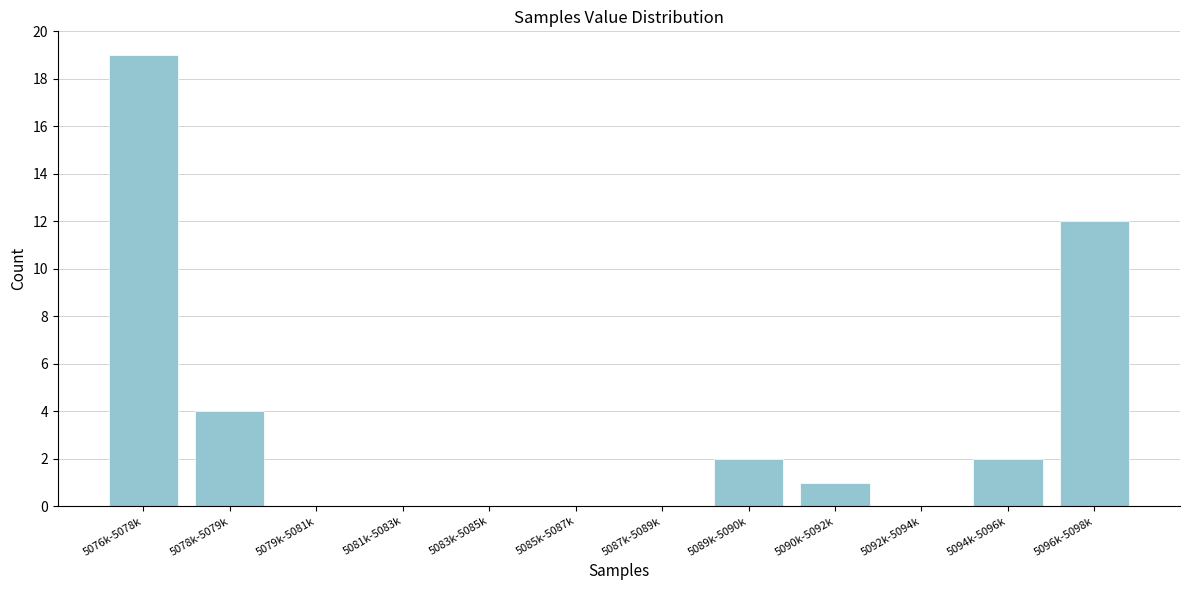

Reading left to right, list all the values displayed in this chart.

5076k-5078k=19	5078k-5079k=4	5079k-5081k=0	5081k-5083k=0	5083k-5085k=0	5085k-5087k=0	5087k-5089k=0	5089k-5090k=2	5090k-5092k=1	5092k-5094k=0	5094k-5096k=2	5096k-5098k=12